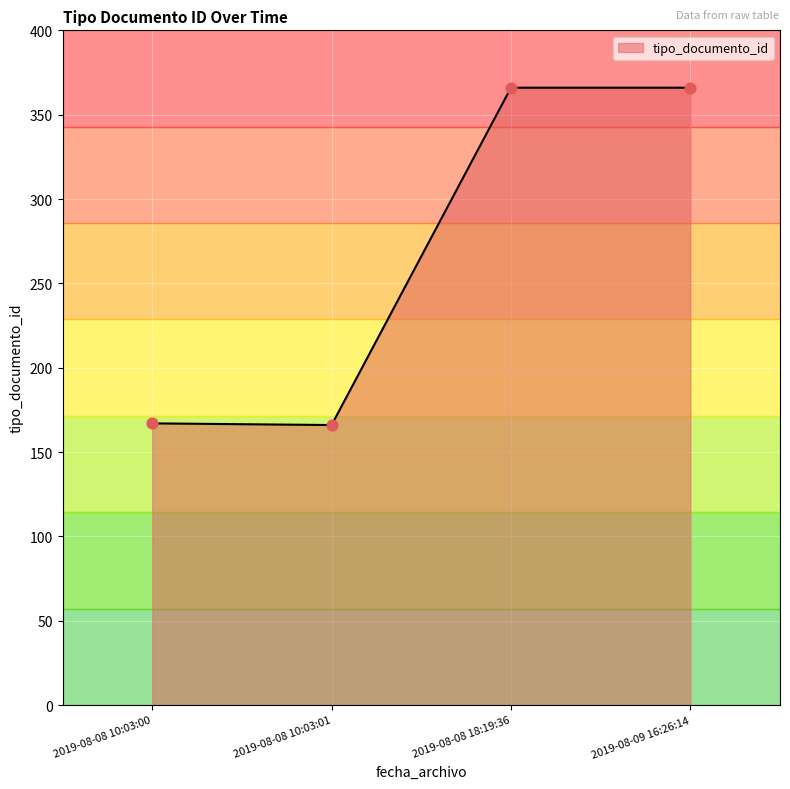

Which has a higher value, 2019-08-08 10:03:01 or 2019-08-09 16:26:14?

2019-08-09 16:26:14